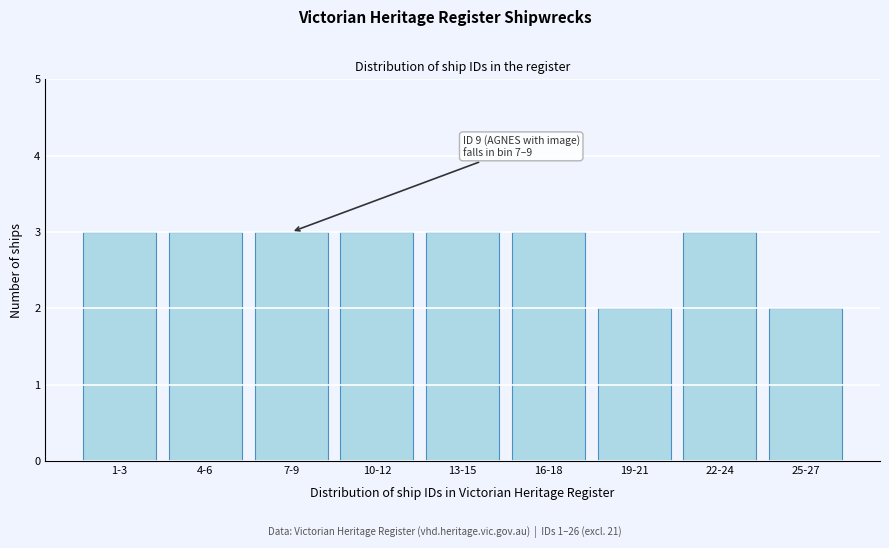

Reading right to left, what are all the values shown in this chart?

25-27=2	22-24=3	19-21=2	16-18=3	13-15=3	10-12=3	7-9=3	4-6=3	1-3=3